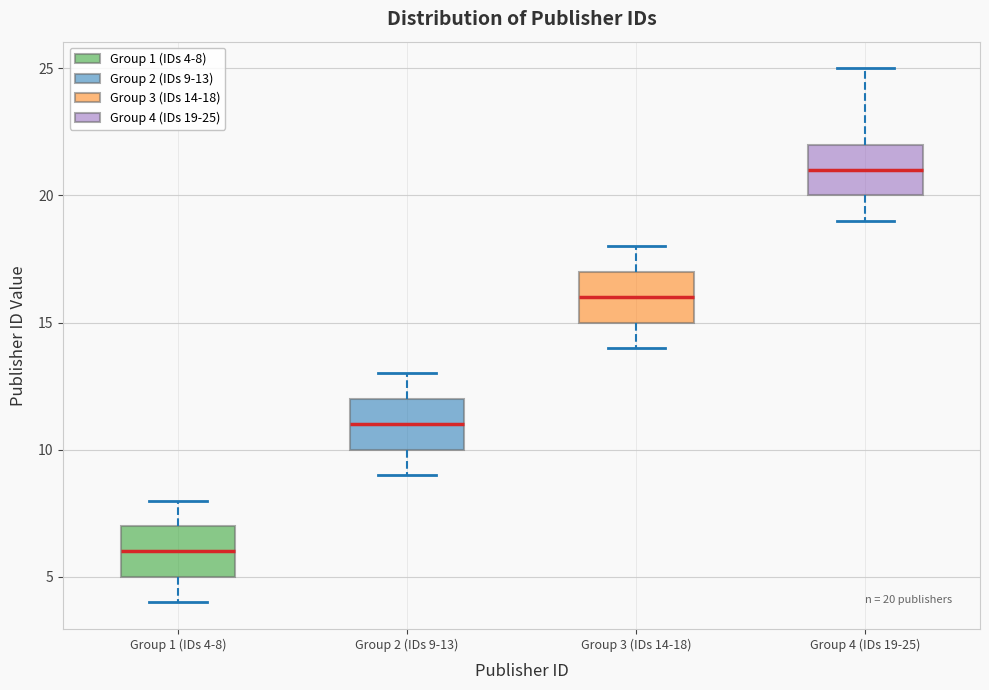

Which box's median line is the highest?

Group 4 (IDs 19-25)